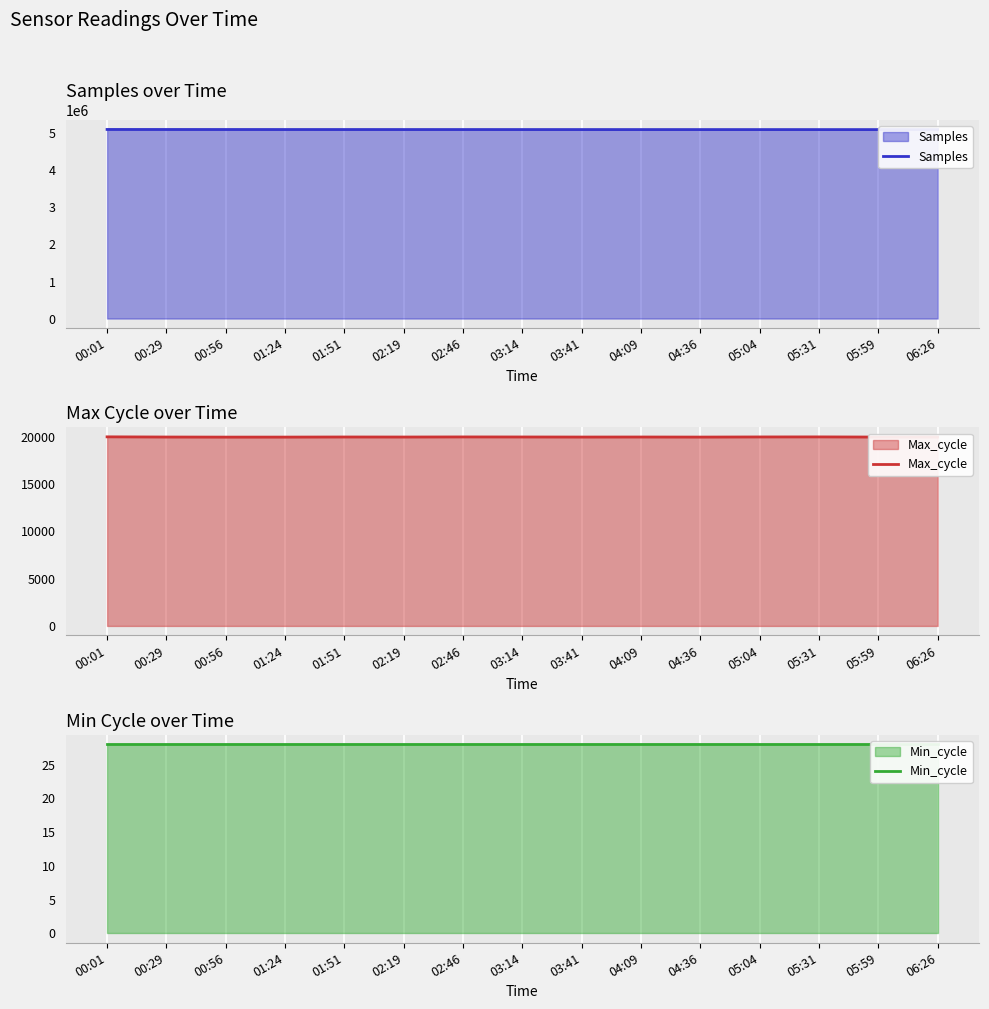

Between 05:59 and 04:36, which is larger?

04:36